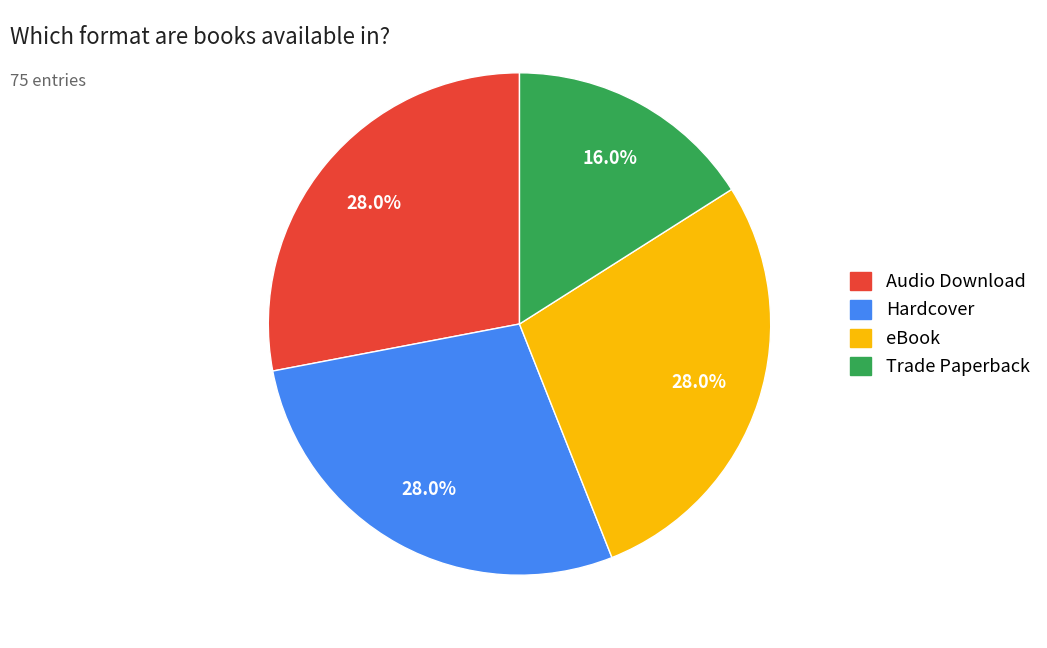

Does any single category account for the majority?

No